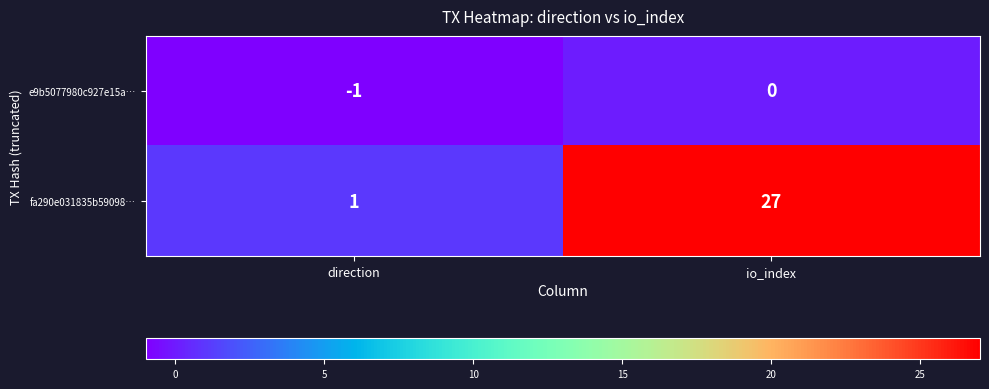

At which category does the chart reach its peak across all series?

io_index